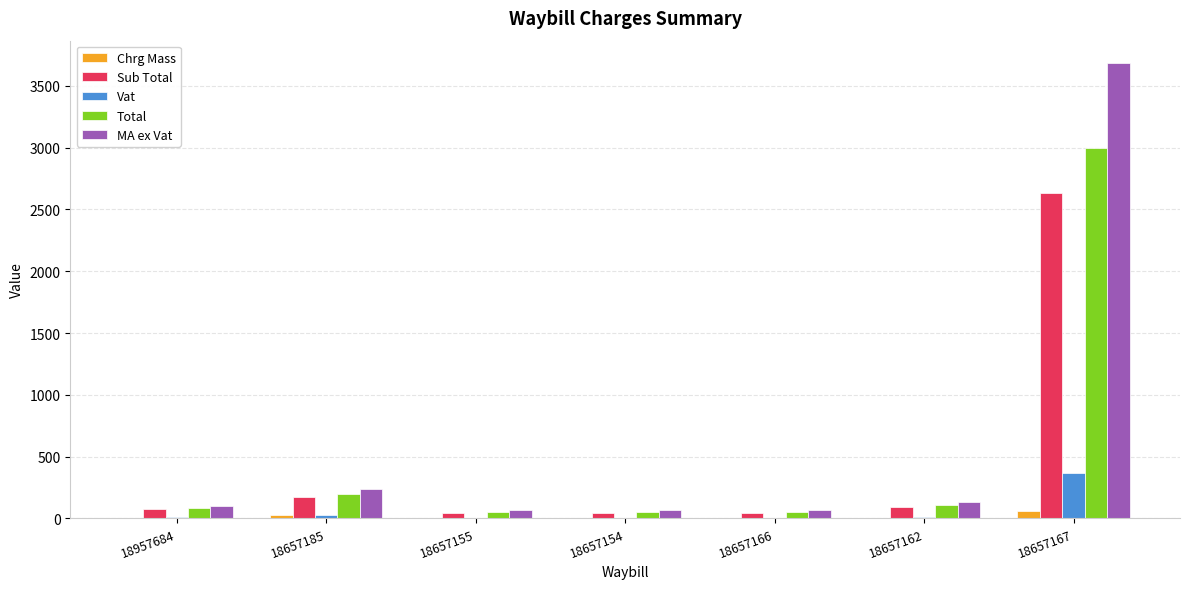

True or false: MA ex Vat has a value of 132.9 at 18657162.

True